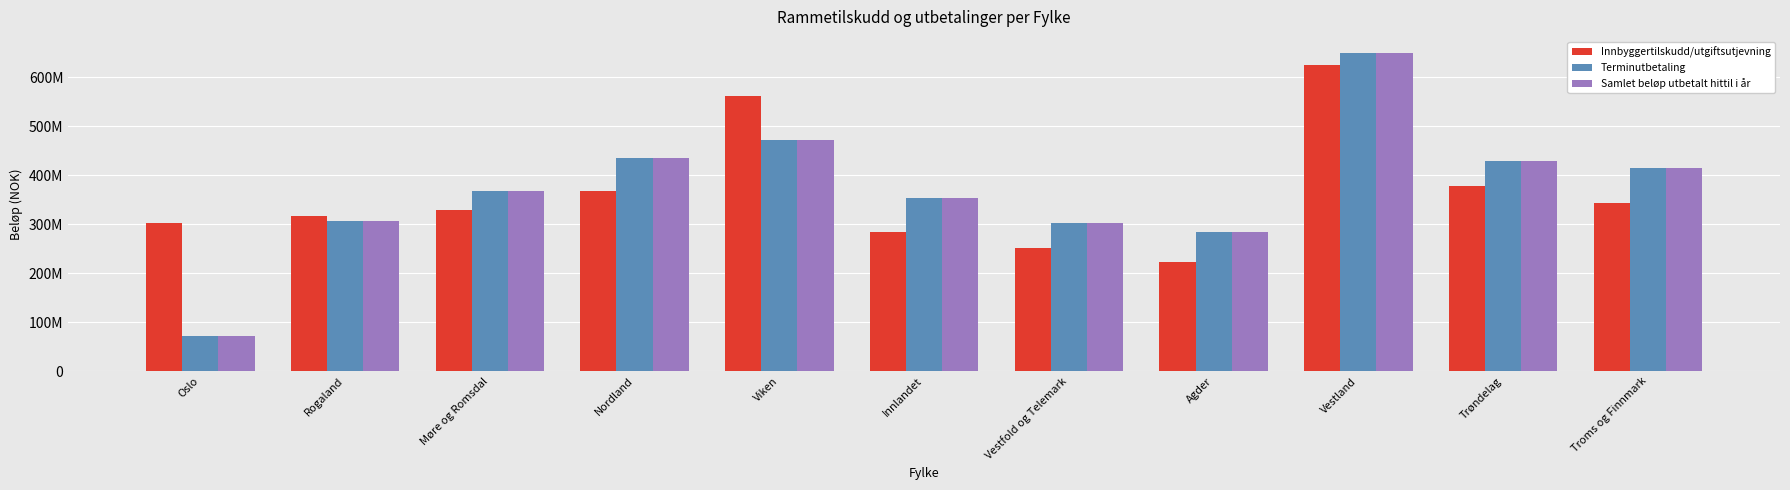

What is the value of the Terminutbetaling bar at the 5th from the left?

473093897